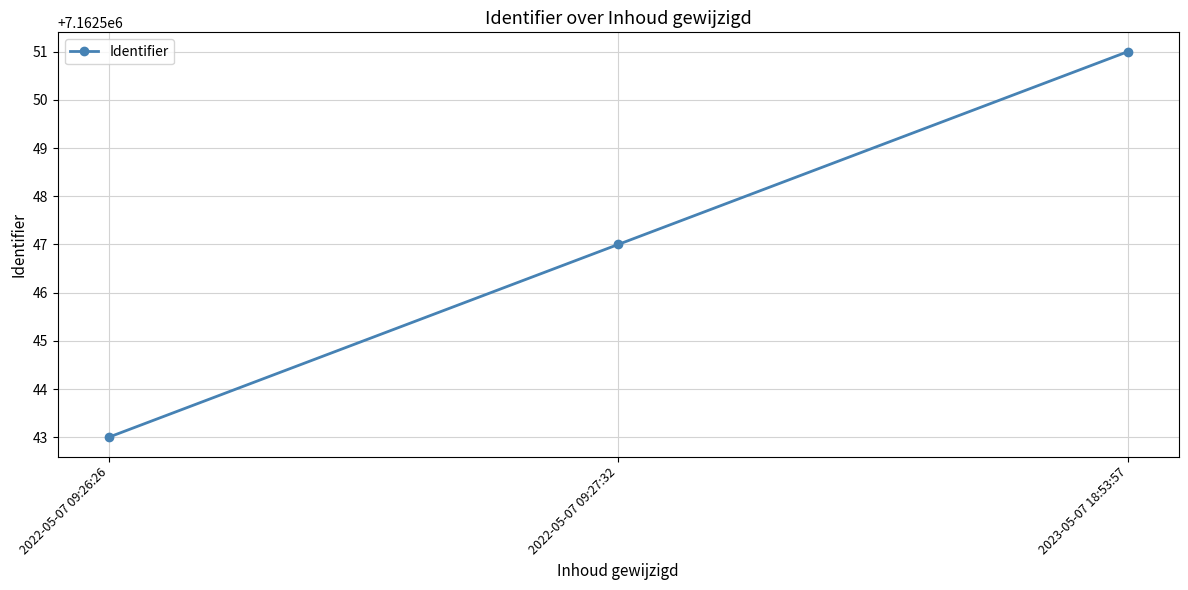

Which category has the lowest value across all series?

2022-05-07 09:26:26